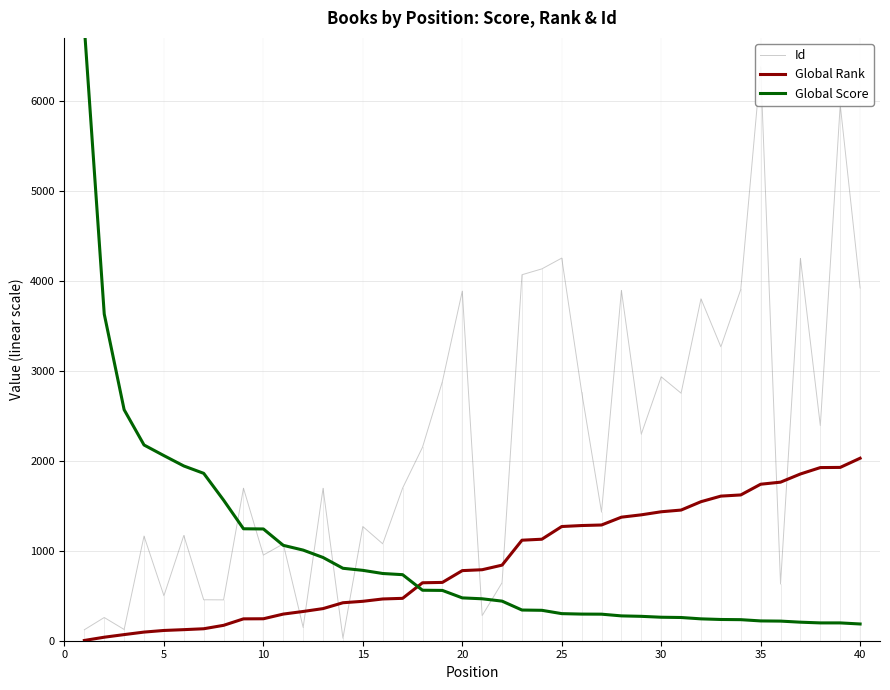

What is the maximum value for Global Rank?

2028